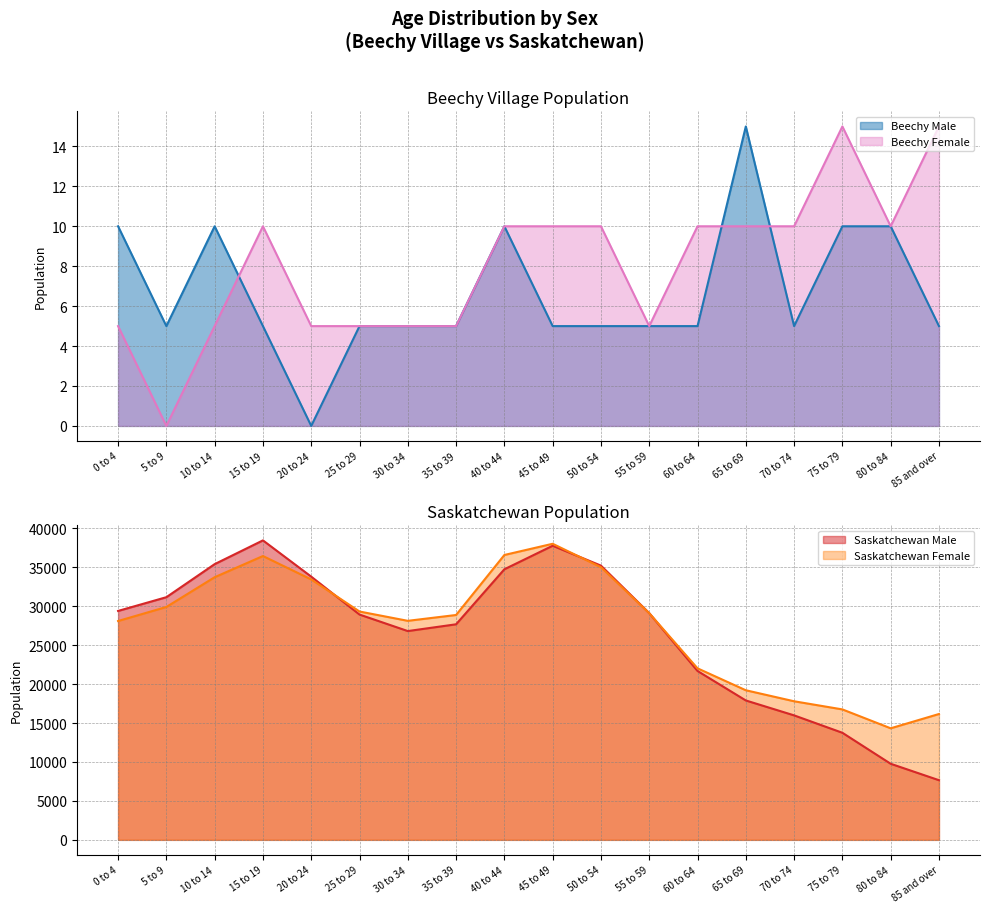

True or false: Beechy Female and Saskatchewan Female cross at least once.

False